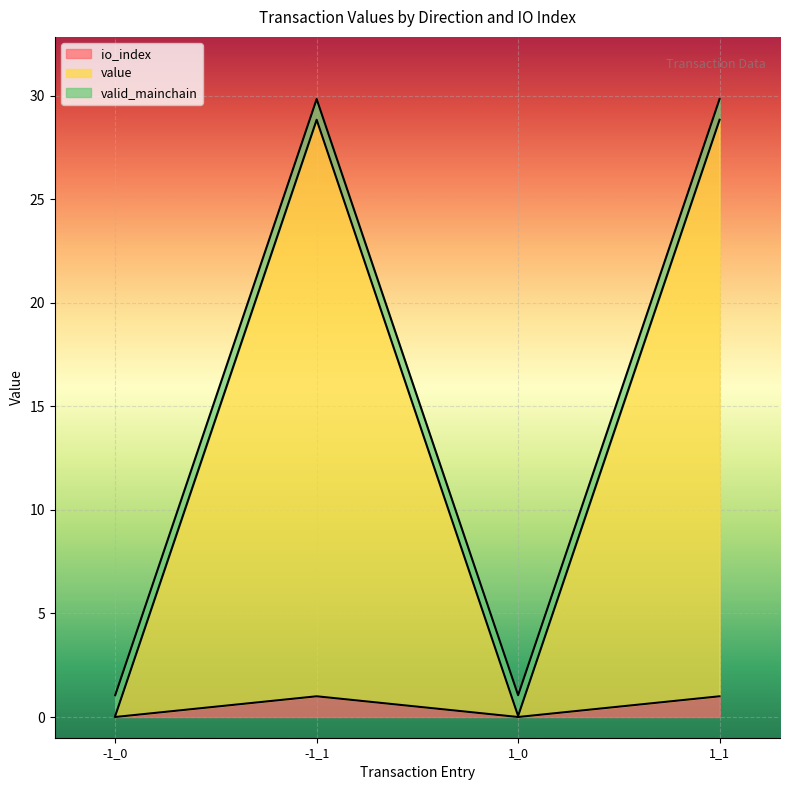

Is it true that io_index equals 0.0 at -1_0?

True